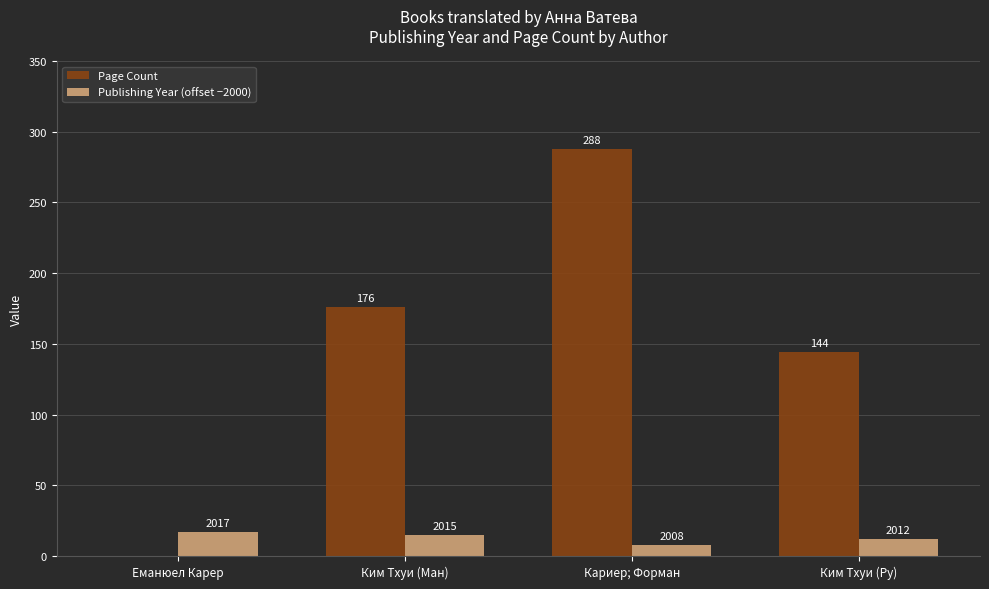

Are the bars grouped side by side (vs. stacked)?

Yes